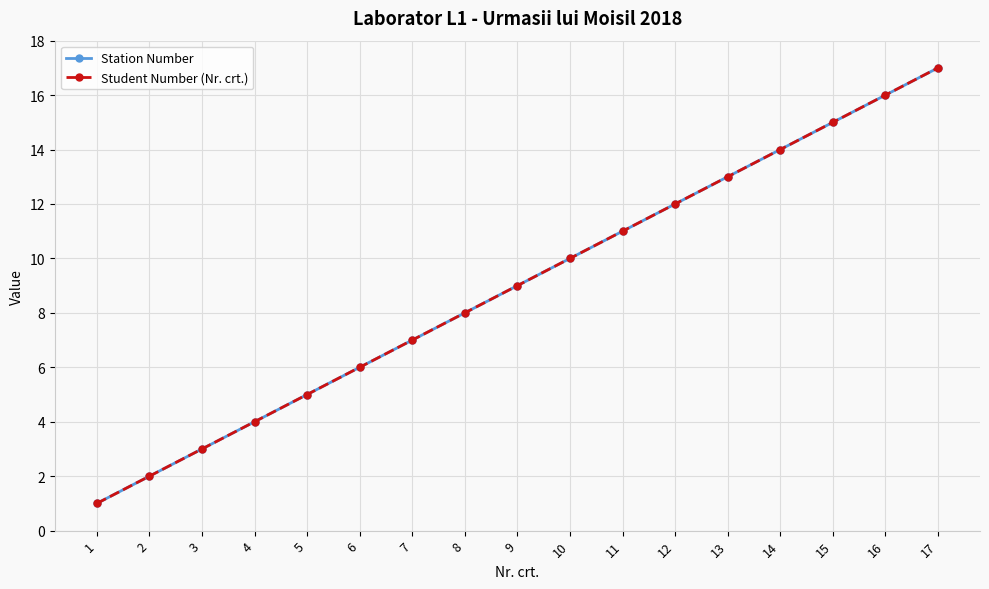

Is this an area chart (filled region under the line)?

No